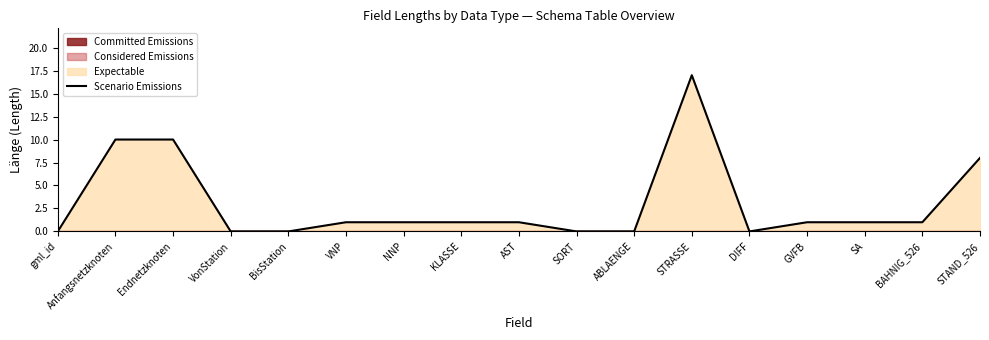

What is the highest value of the Scenario Emissions series?

17